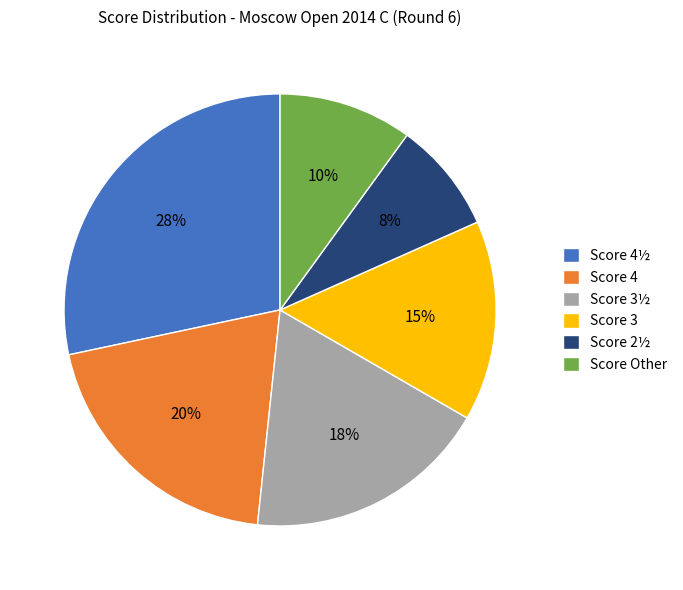

Between Score 4 and Score 4½, which is larger?

Score 4½